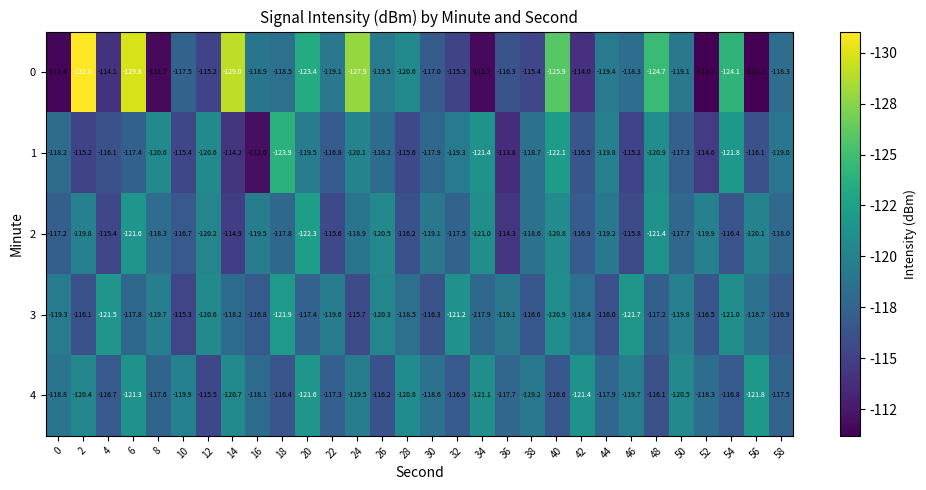

List the series in order of their peak value, lowest first.

4, 3, 2, 1, 0